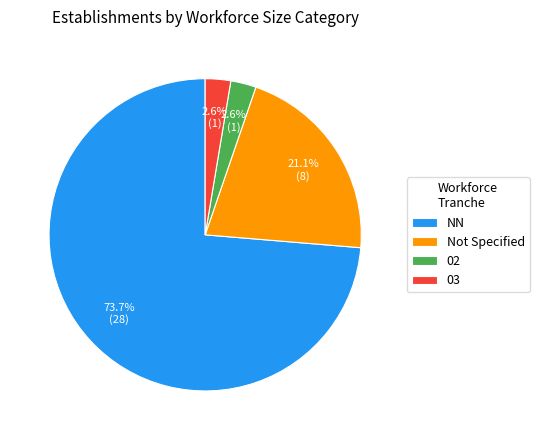

True or false: 03 accounts for 3% of the total.

True